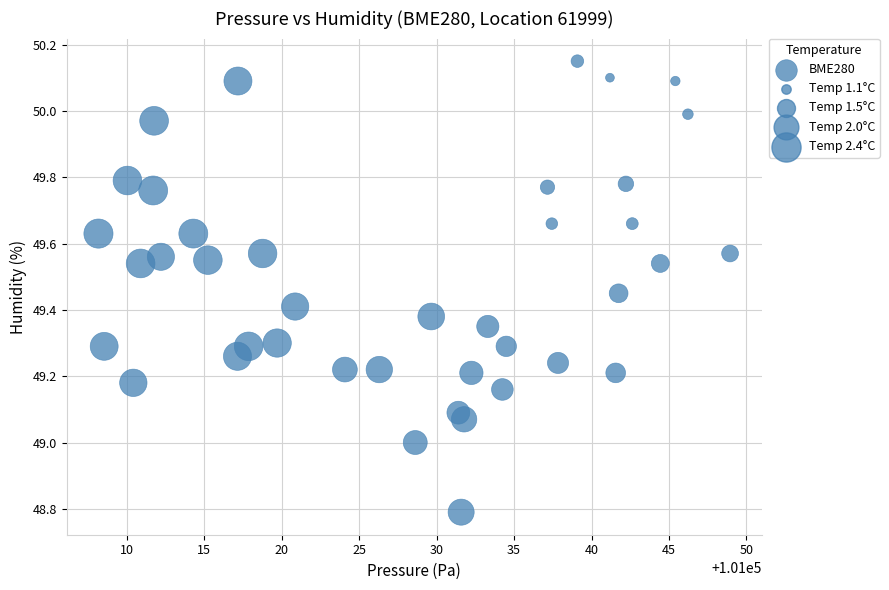

What is the range of X values (max minus min)?

40.8